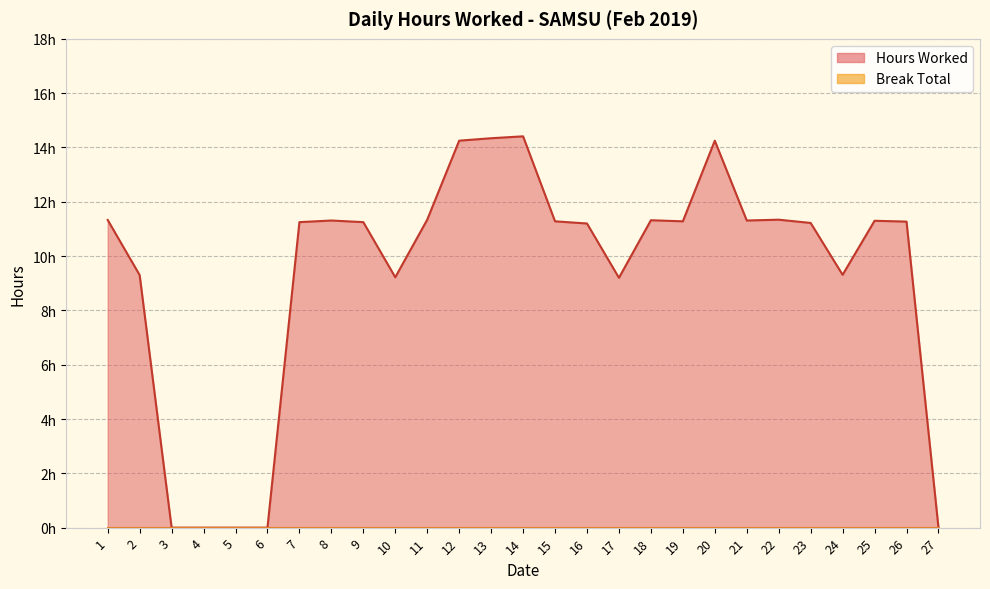

Reading left to right, extract all data points from this chart.

1=11.3	2=9.3	3=0.0	4=0.0	5=0.0	6=0.0	7=11.2	8=11.3	9=11.2	10=9.2	11=11.3	12=14.2	13=14.3	14=14.4	15=11.3	16=11.2	17=9.2	18=11.3	19=11.3	20=14.2	21=11.3	22=11.3	23=11.2	24=9.3	25=11.3	26=11.3	27=0.0